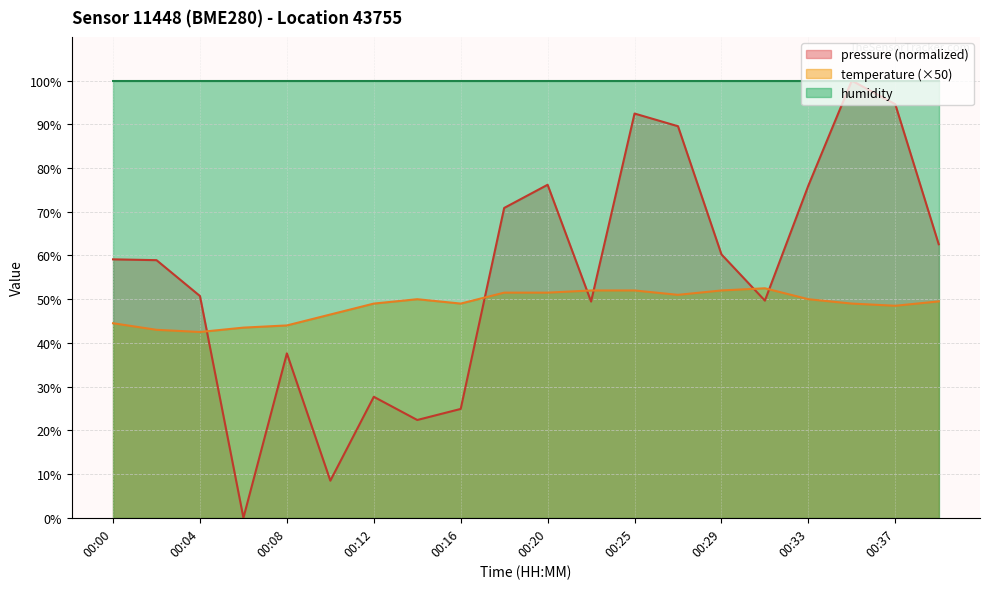

What is the sum of the temperature values at 00:35 and 00:16?

98.0